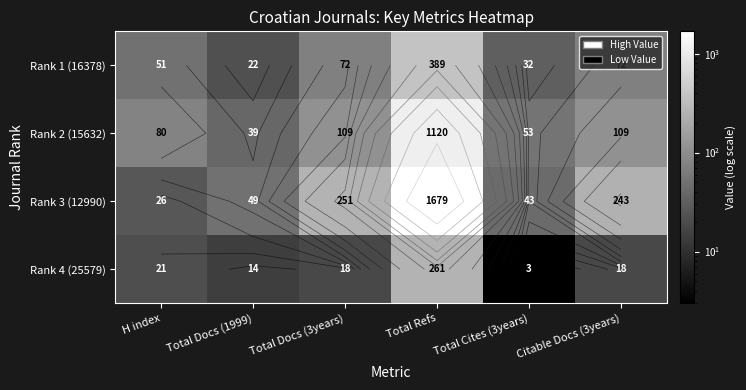

What is the maximum value for Rank 1 (16378)?

389